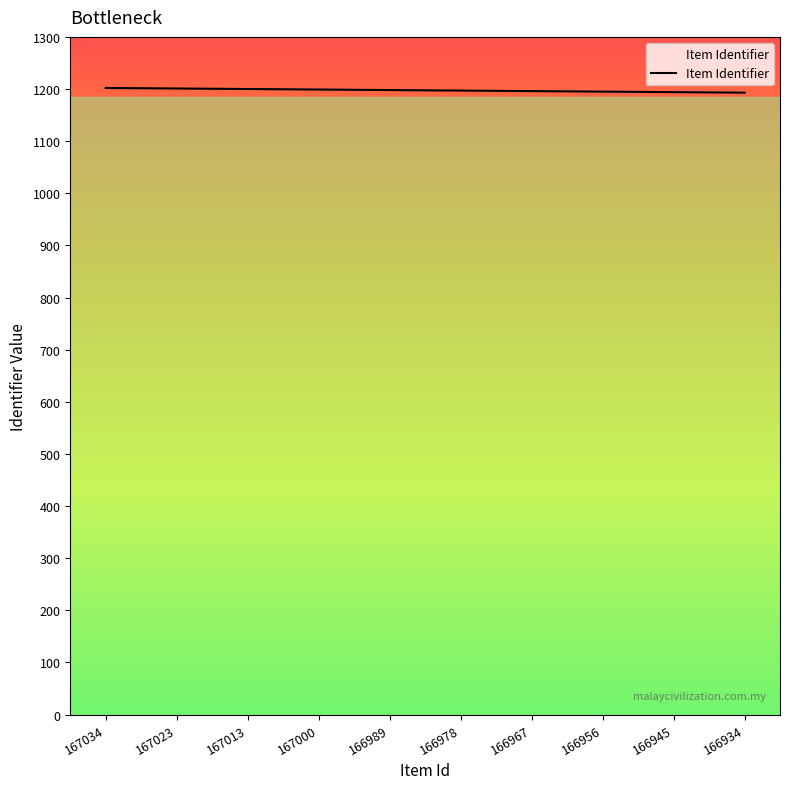

What is the sum of the values at 166967 and 167000?

2395